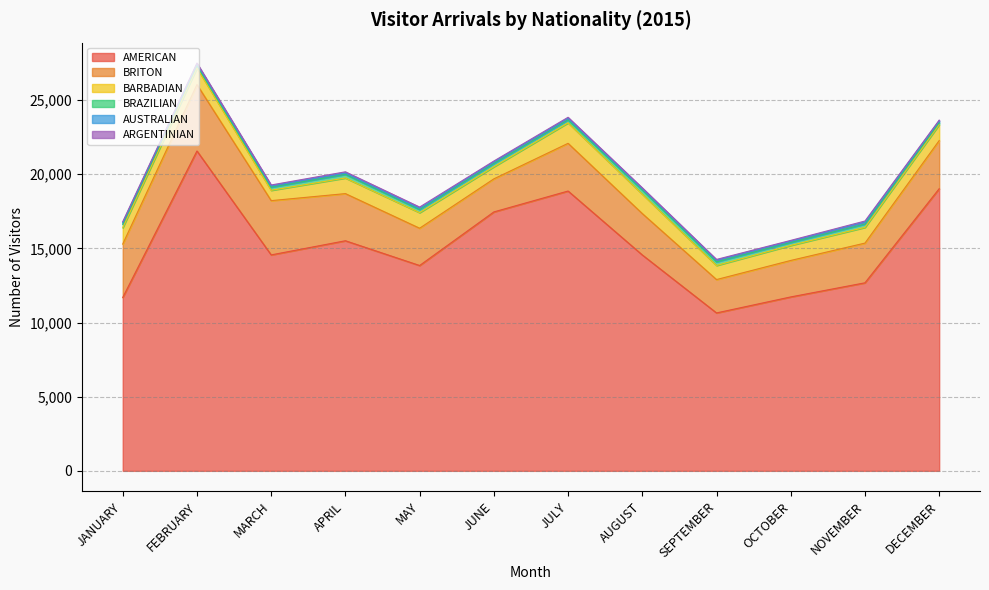

In BARBADIAN, how many points are lower than both neighbors (excluding endpoints)?

3